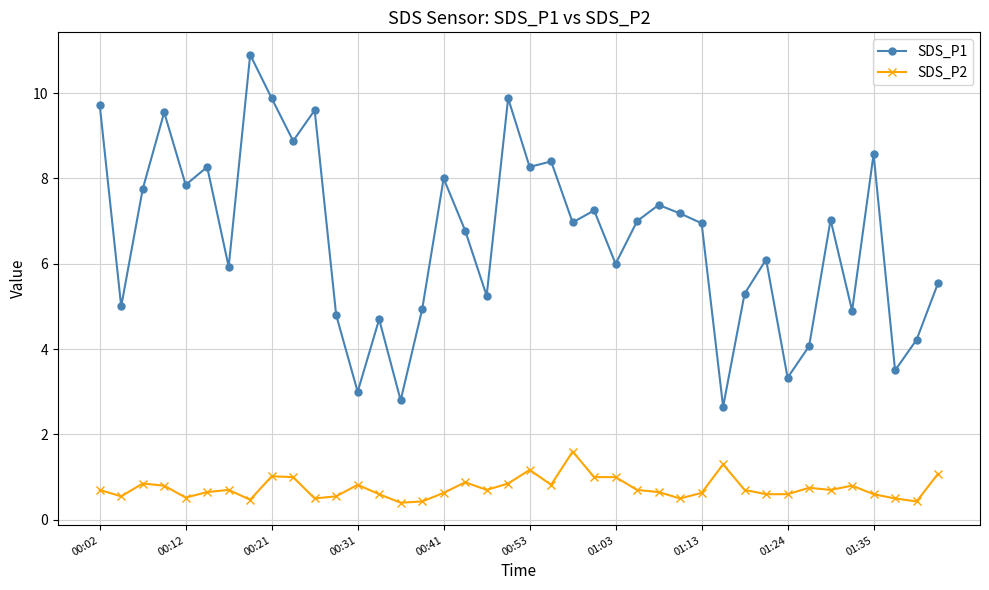

List the series in order of their overall mean, lowest first.

SDS_P2, SDS_P1